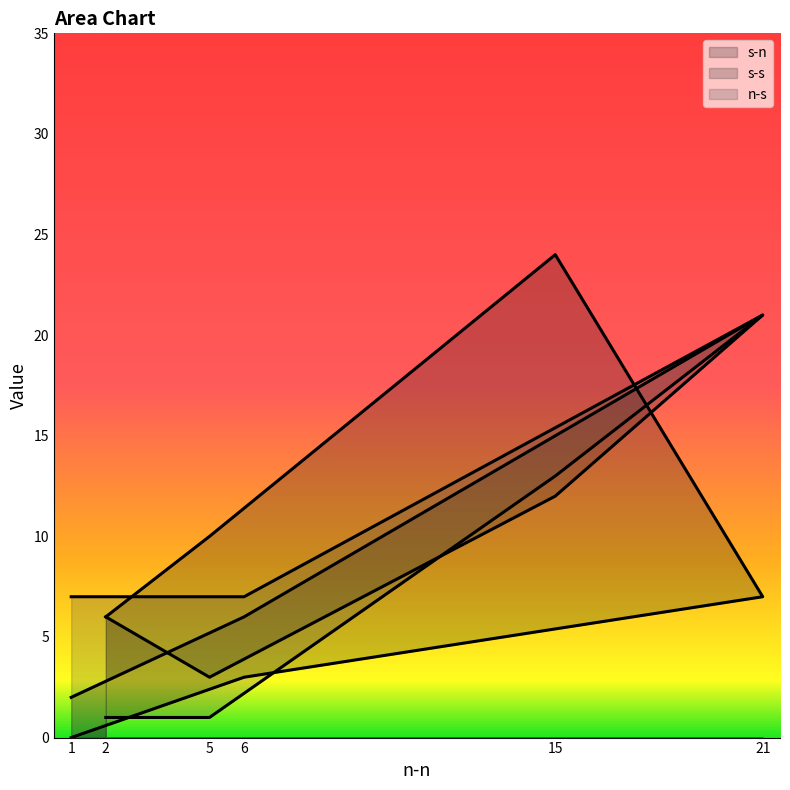

In s-s, how many points are lower than both neighbors (excluding endpoints)?

1